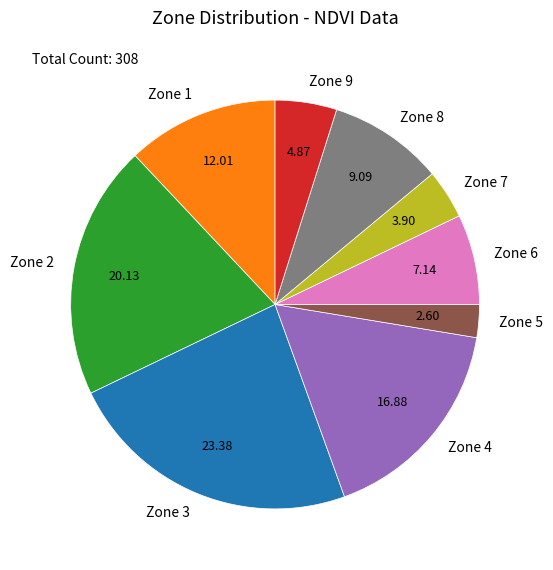

How many slices are in this pie chart?

9